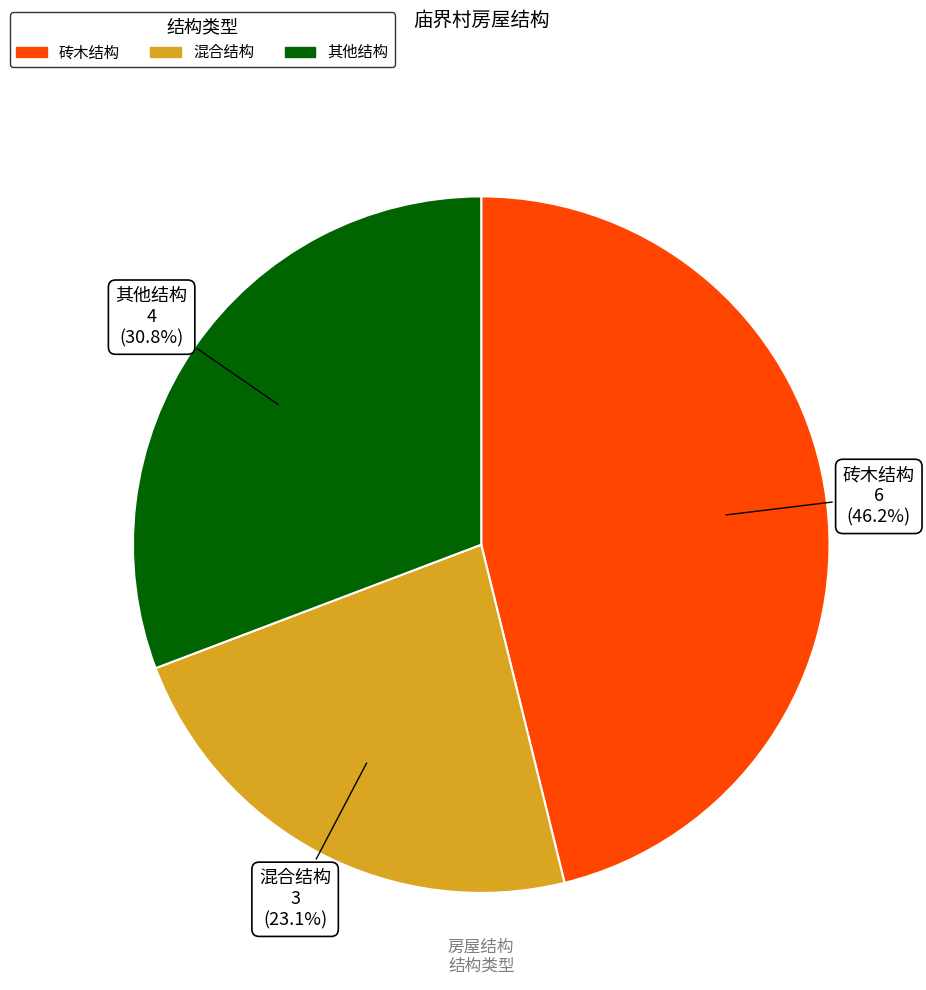

To the nearest percent, what is the difference between the 混合结构 and 其他结构 slice percentages?

8%